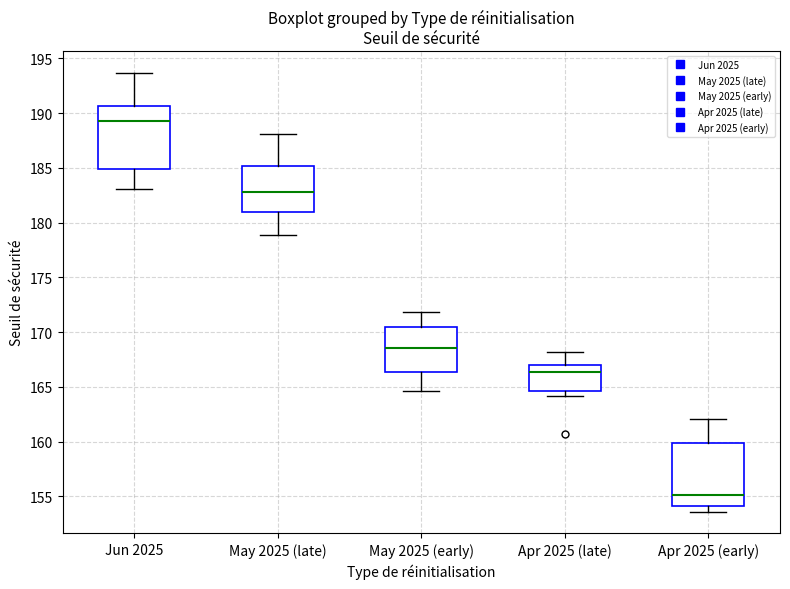

Where does the median line of the box for Jun 2025 sit on the y-axis? The values are not printed on the chart, so give them approximately, as read against the axis.

189.5